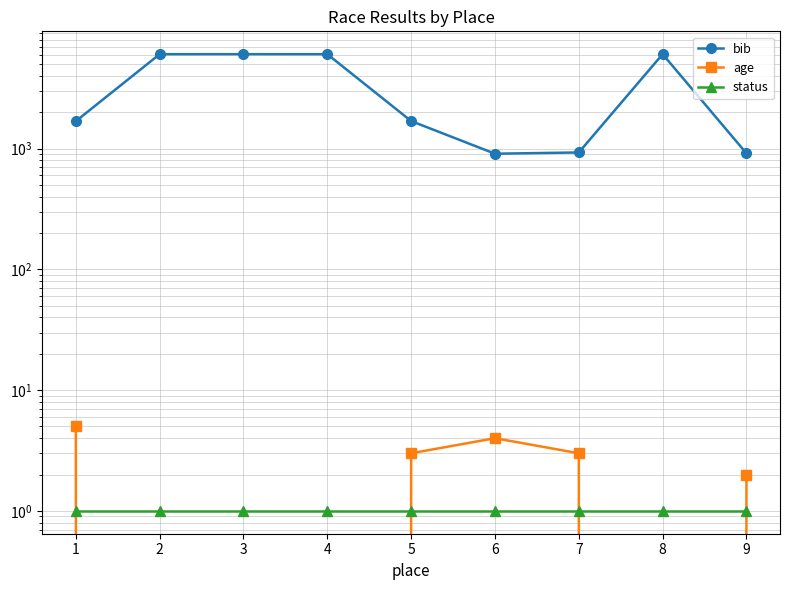

Which category has the highest value in the status series?

1